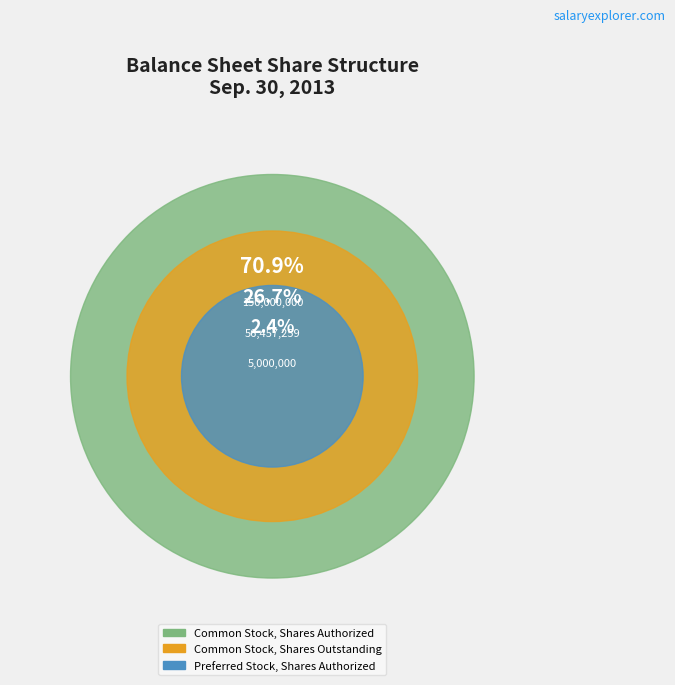

Is Preferred Stock, Shares Authorized the majority of the pie?

No